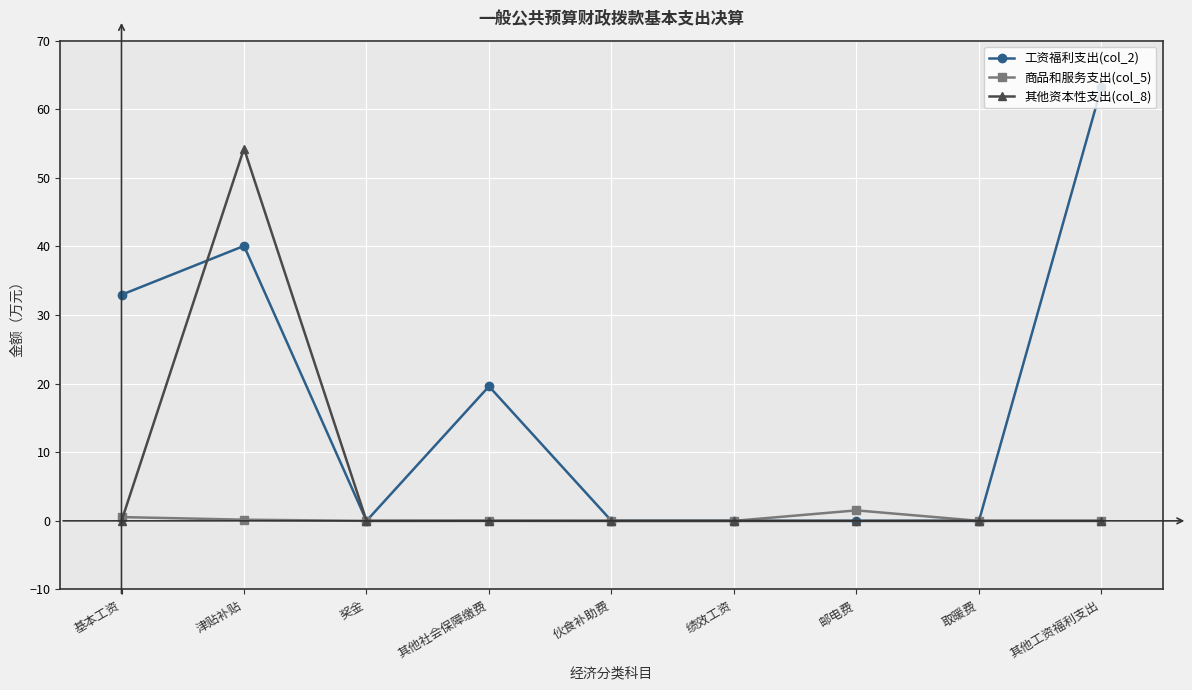

At which category does 工资福利支出(col_2) reach its first local peak?

津贴补贴